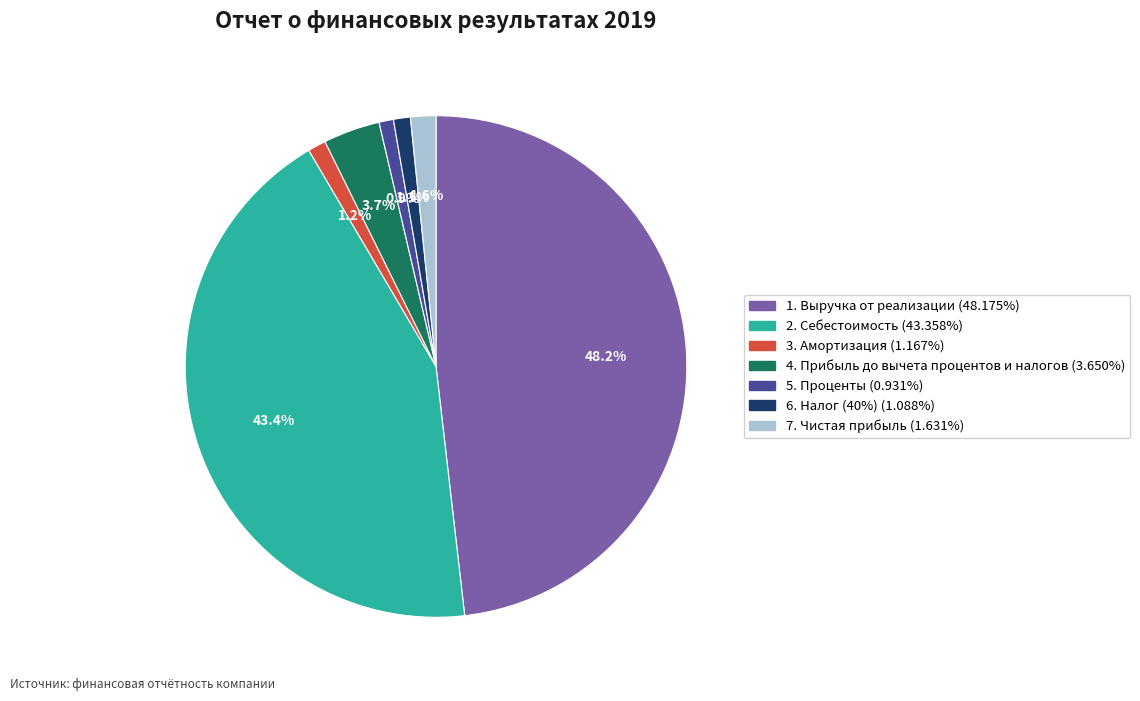

How much of the chart is everything except 4. Прибыль до вычета процентов и налогов?

96.3%